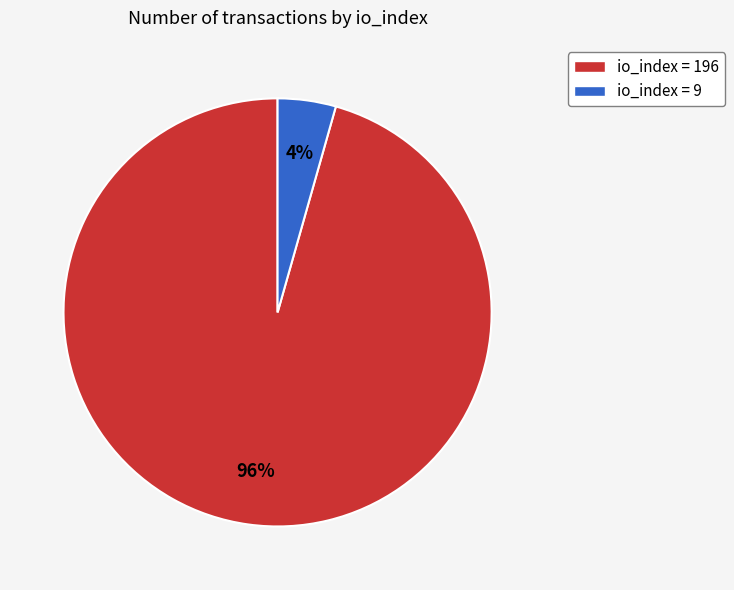

To the nearest percent, what is the average slice percentage?

50%